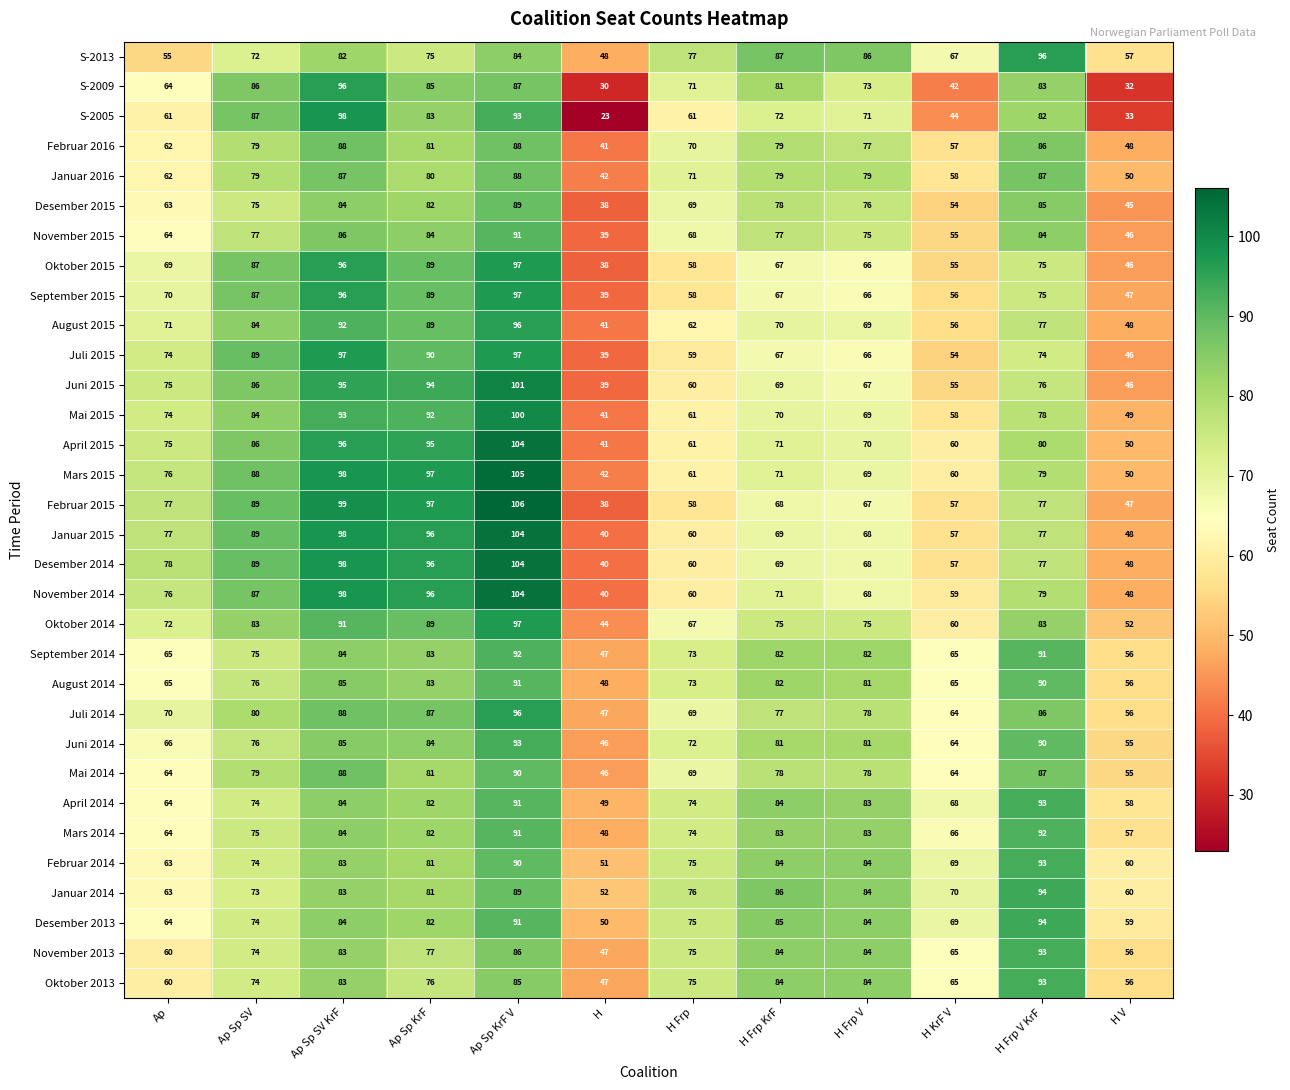

The April 2014 series shows 36 at H KrF V. True or false?

False